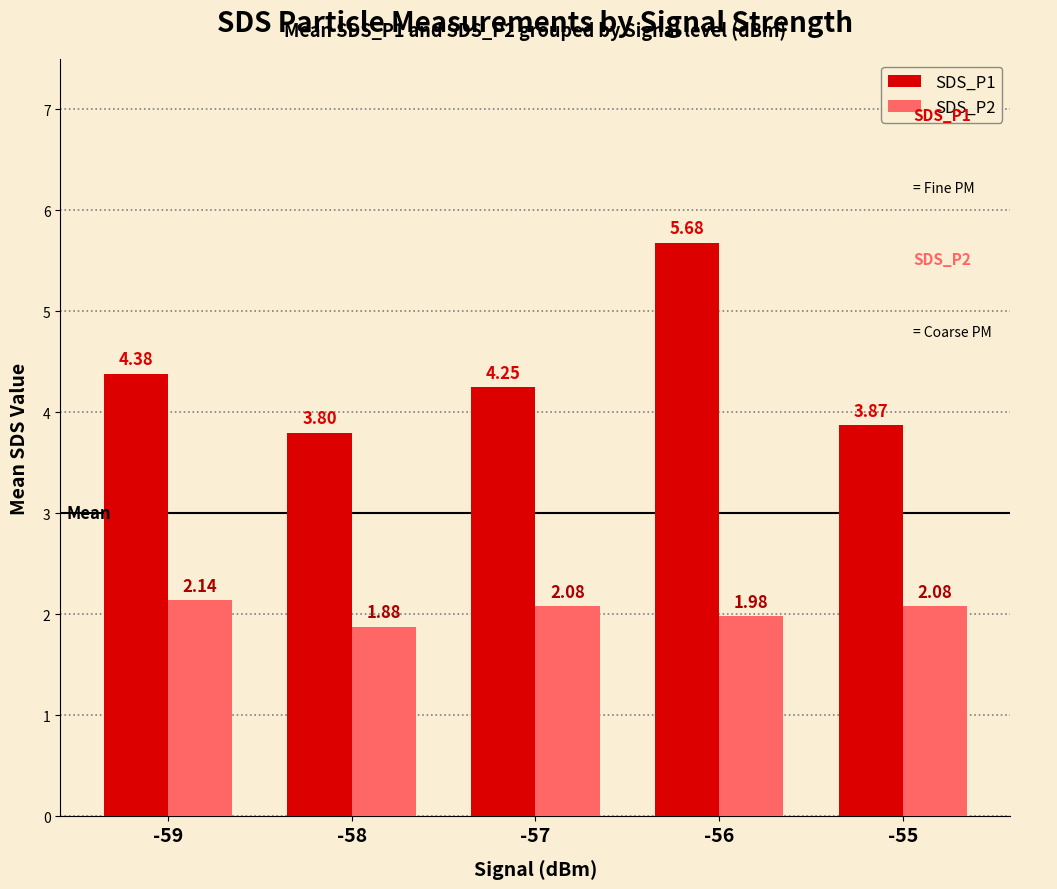

What are all the series names shown in the legend?

SDS_P1, SDS_P2